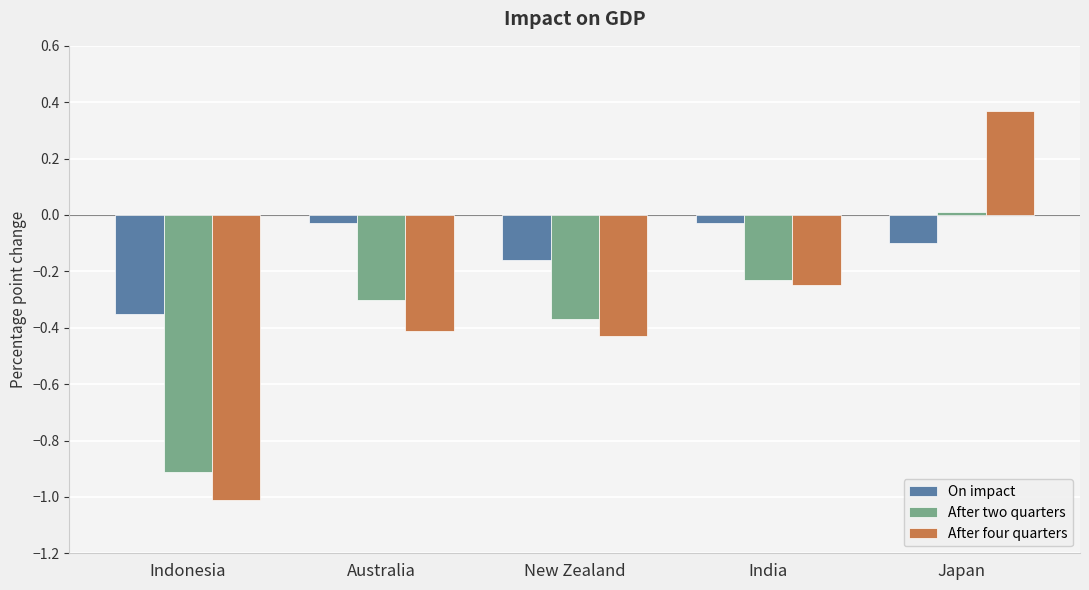

At which category is the sum across all series the highest?

Japan